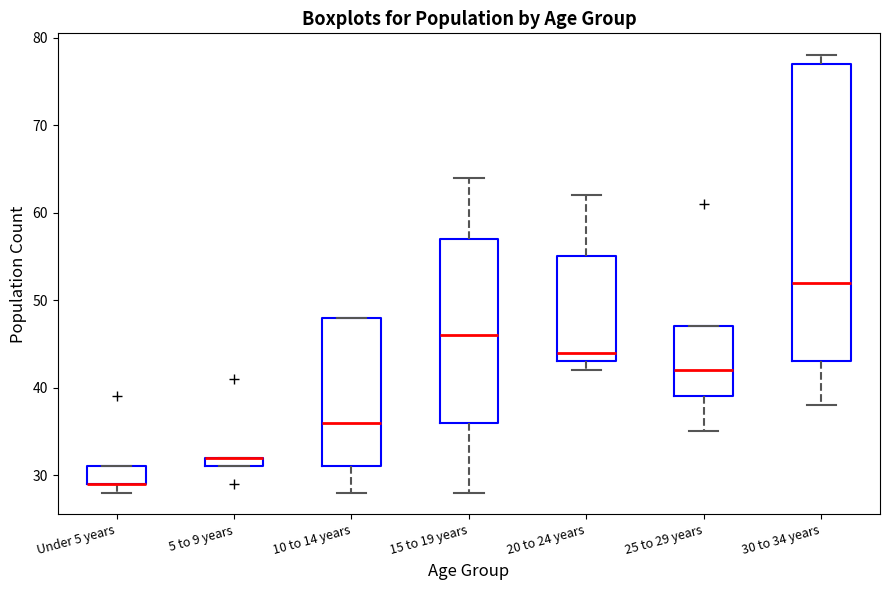

Where is the lower edge of the box for 25 to 29 years on the y-axis? The values are not printed on the chart, so give them approximately, as read against the axis.

39